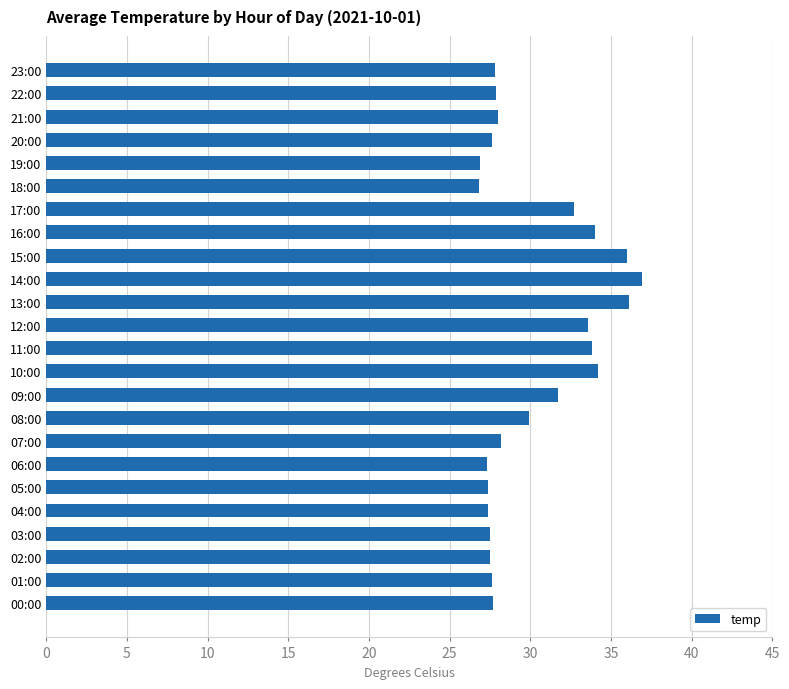

The chart shows a value of 45.8 at 08:00. True or false?

False